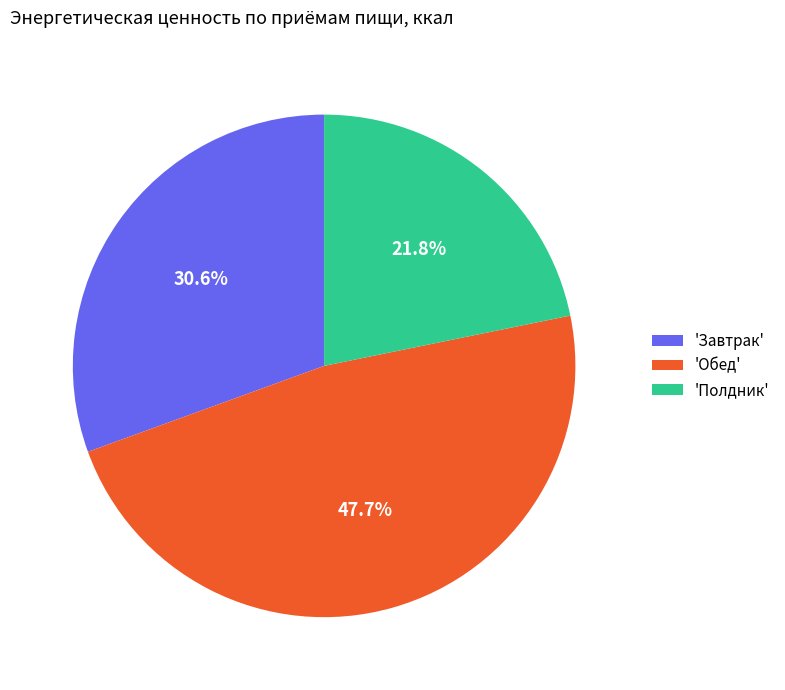

To the nearest percent, what is the average slice percentage?

33%